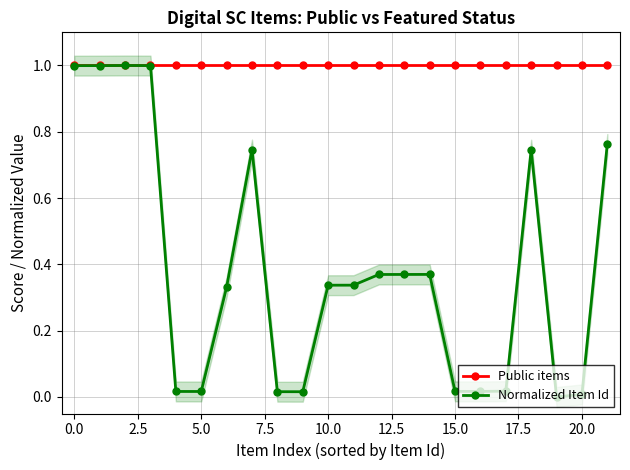

Count the number of data series in this chart.

2